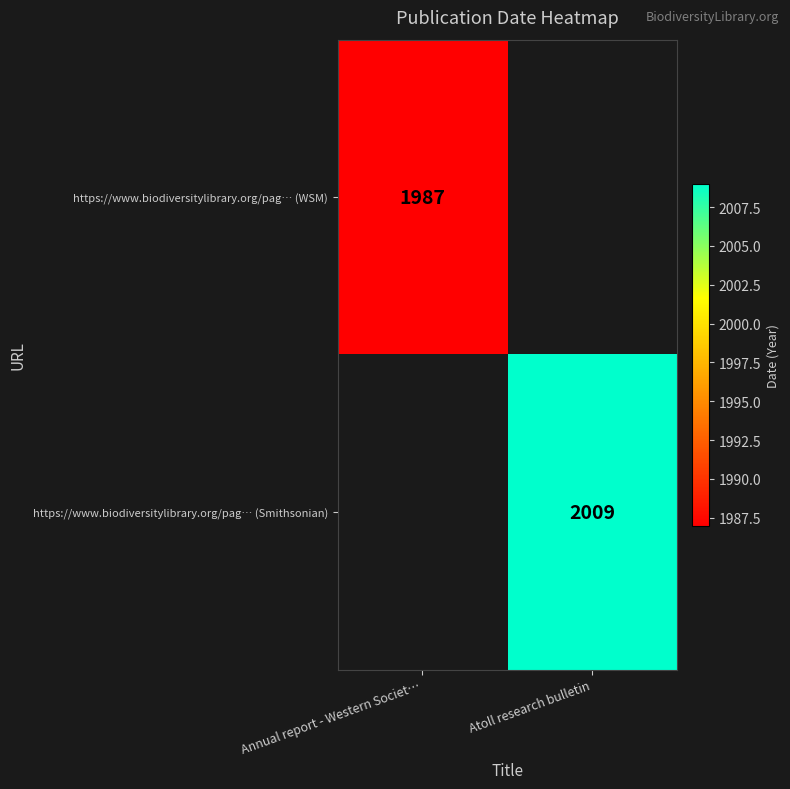

The https://www.biodiversitylibrary.org/pag… (WSM) series shows 423.4 at Annual report - Western Societ…. True or false?

False